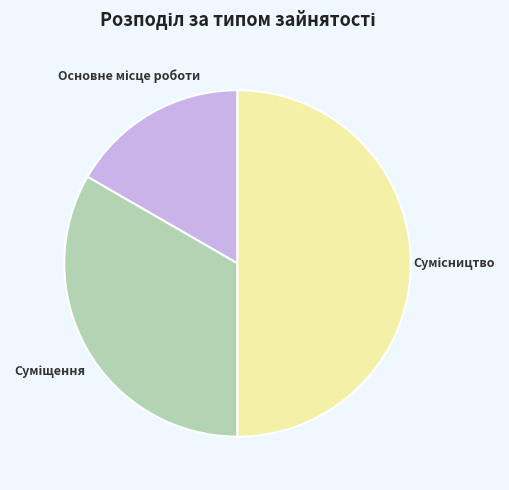

To the nearest percent, what percentage of the pie is Основне місце роботи?

17%